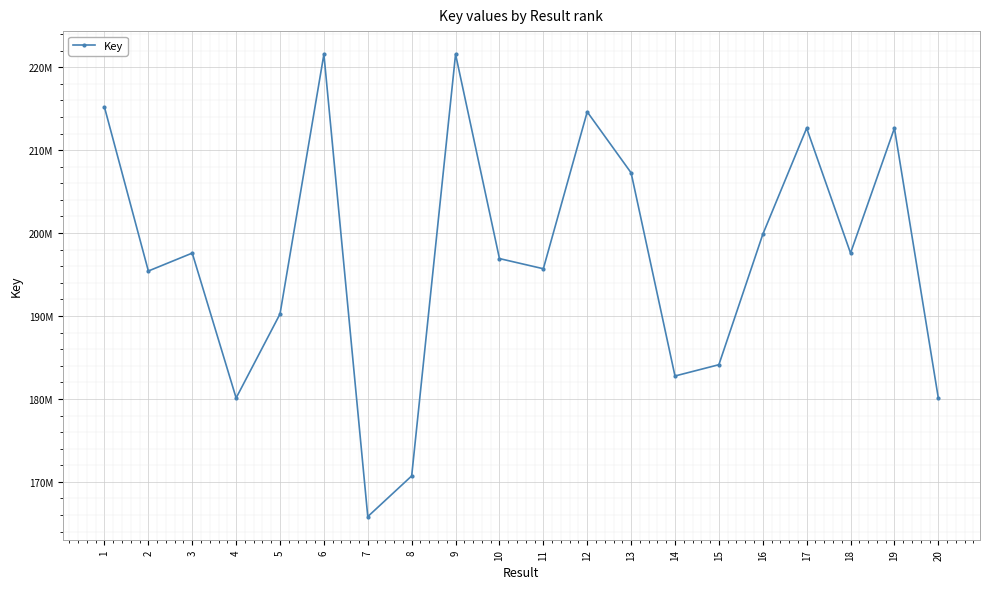

Reading left to right, transcribe all the data shown in this chart.

1=215182959	2=195424243	3=197585241	4=180110480	5=190245303	6=221567453	7=165807507	8=170711199	9=221567586	10=196924523	11=195698401	12=214620200	13=207267829	14=182764121	15=184125130	16=199838187	17=212652086	18=197584953	19=212652344	20=180109139